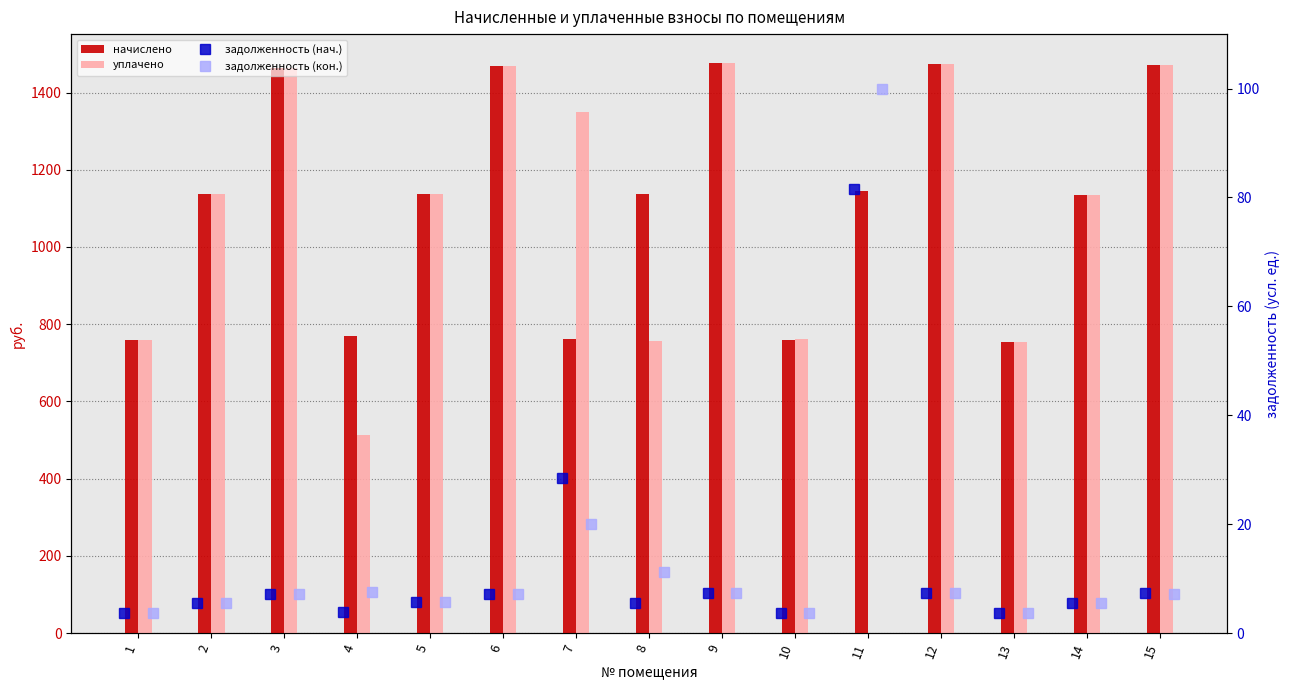

How many values in the уплачено series exceed 1136?

8